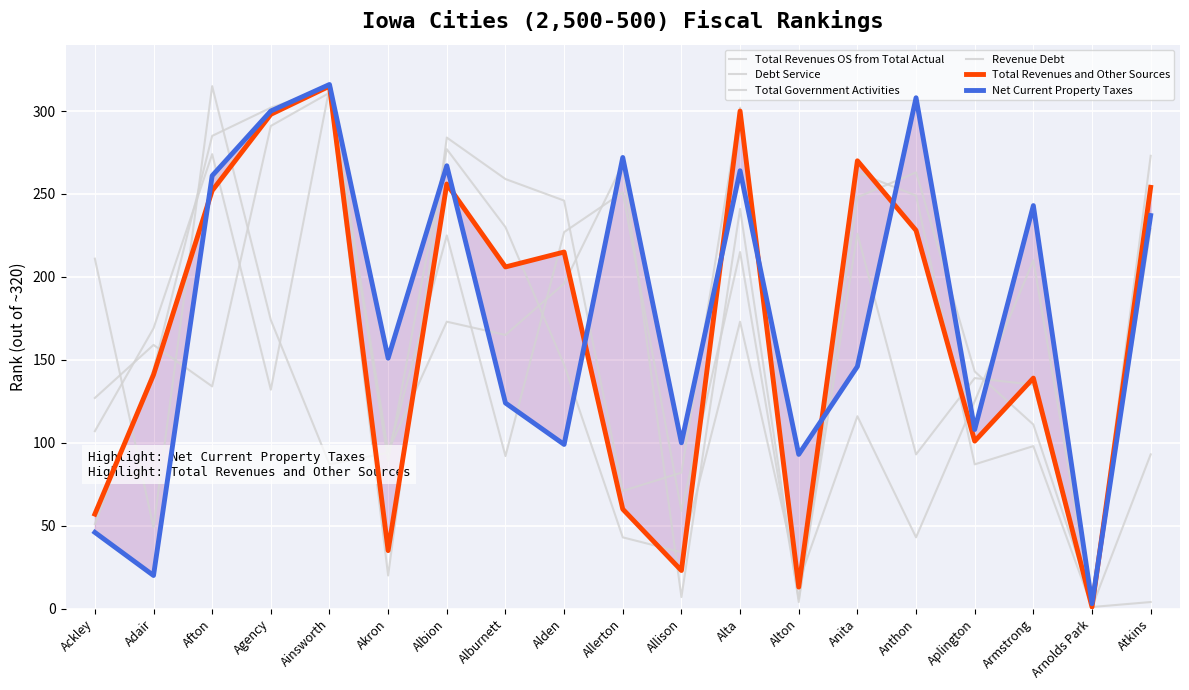

Which series has the widest spread of values?

Revenue Debt